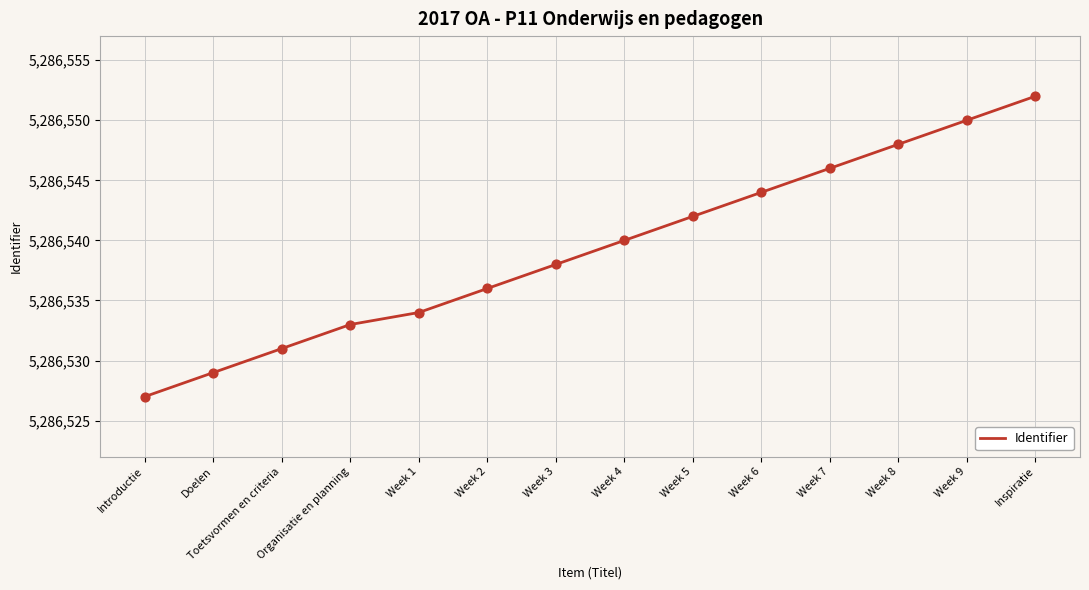

Approximately how many times larger is the value at Introductie compared to Doelen?

1.0